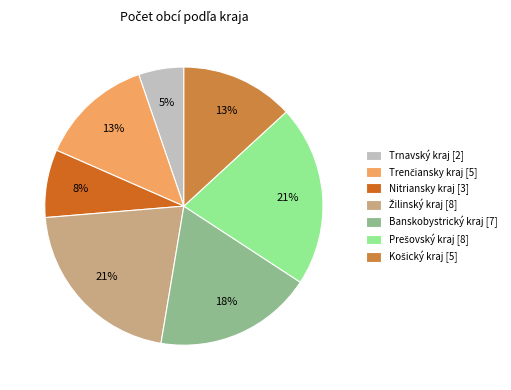

Is there any slice that represents more than half of the pie?

No